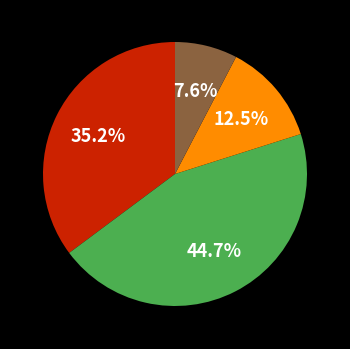

Is there any slice that represents more than half of the pie?

No